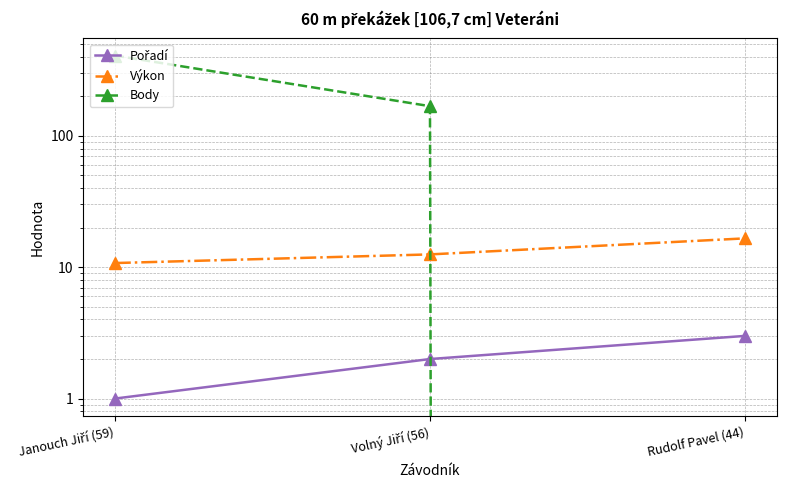

At how many categories does at least one series exceed 222?

1